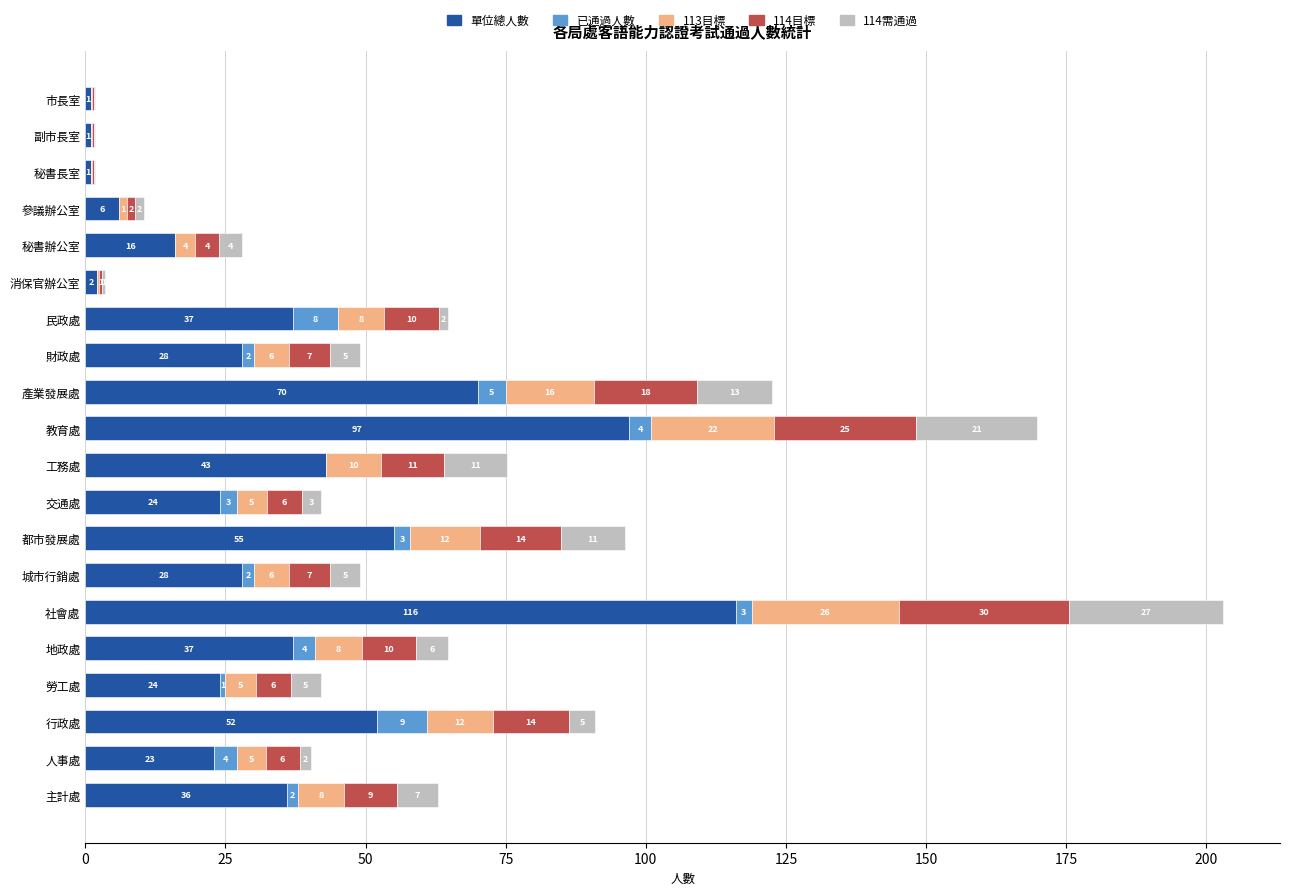

At which label does 單位總人數 reach its peak?

社會處